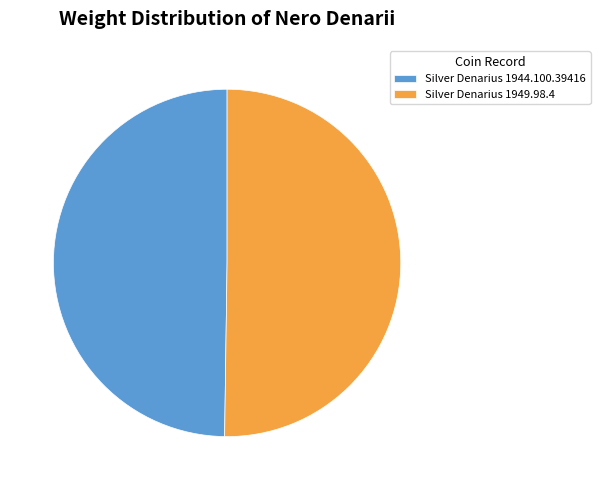

Is the sum of Silver Denarius 1944.100.39416 and Silver Denarius 1949.98.4 greater than half?

Yes